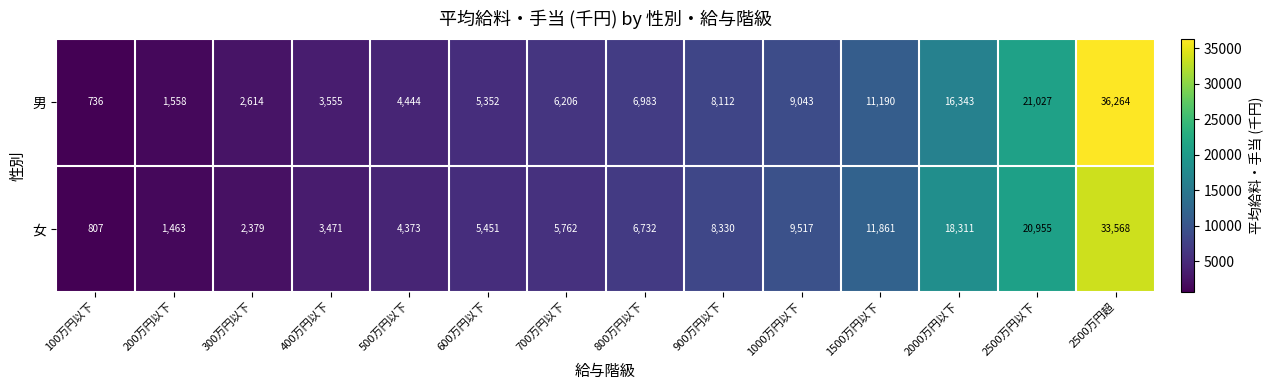

What is the total value across all series at 100万円以下?

1543